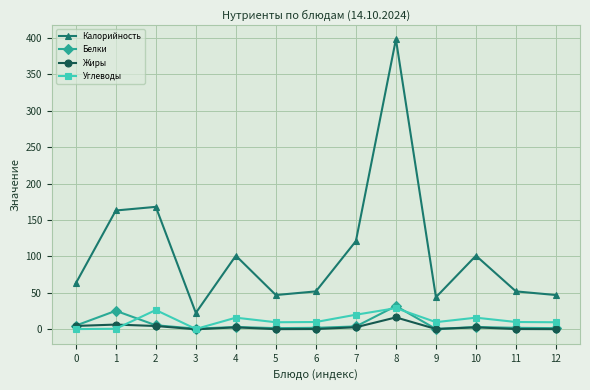

Which category has the highest value in the Белки series?

8